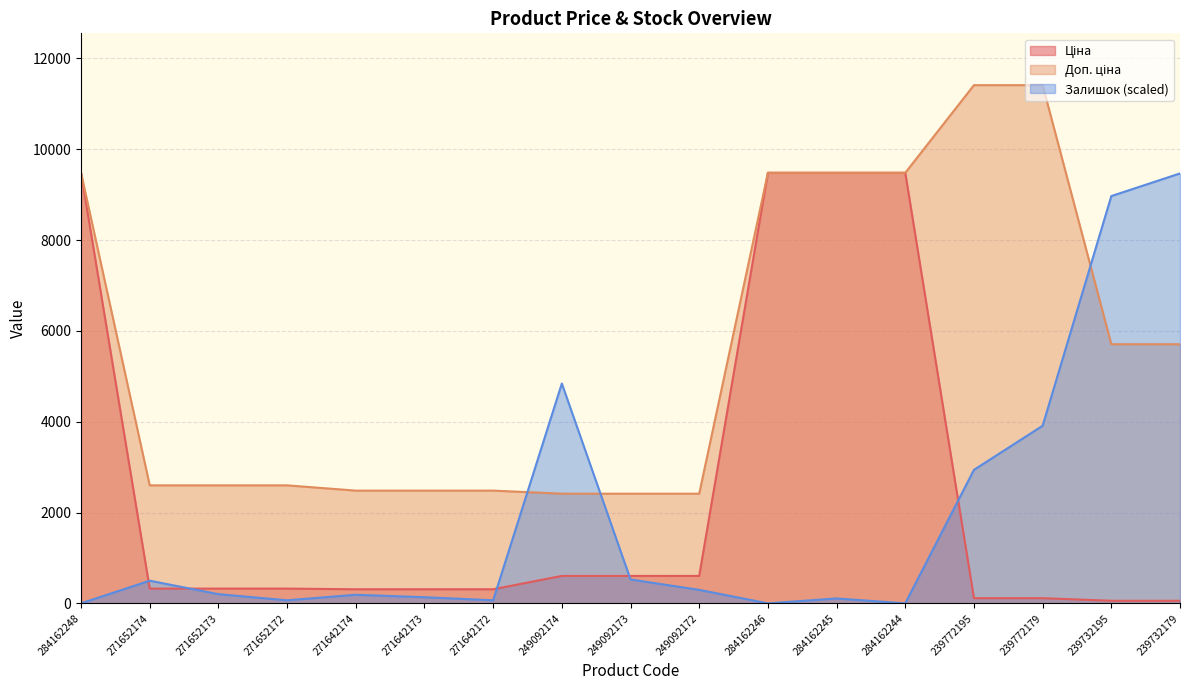

At which category does the chart reach its peak across all series?

239772195